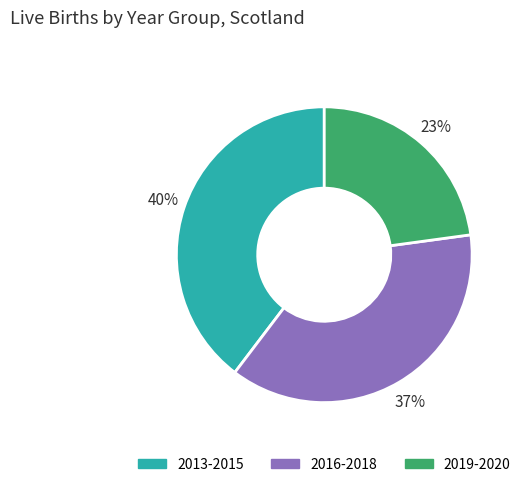

Does any single category account for the majority?

No